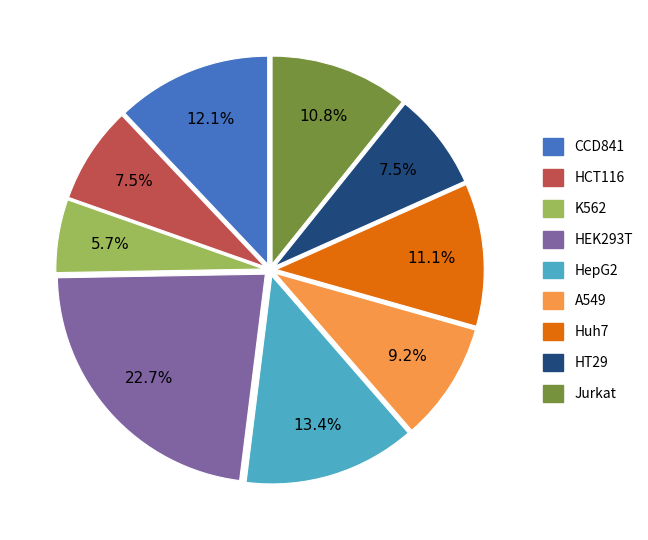

Combined, do K562 and HepG2 account for over 50%?

No